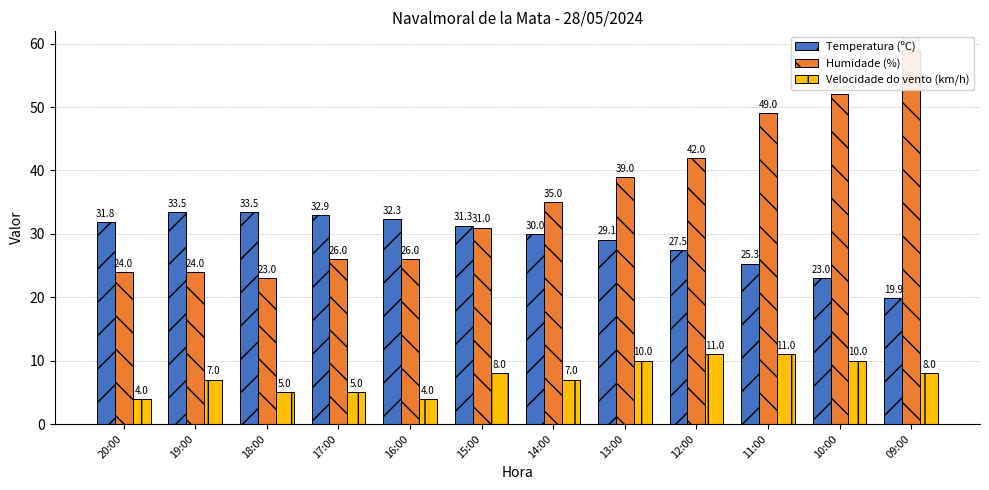

Reading left to right, what are all the values shown in this chart?

Temperatura (ºC): 20:00=31.8	19:00=33.5	18:00=33.5	17:00=32.9	16:00=32.3	15:00=31.3	14:00=30.0	13:00=29.1	12:00=27.5	11:00=25.3	10:00=23.0	09:00=19.9
Humidade (%): 20:00=24.0	19:00=24.0	18:00=23.0	17:00=26.0	16:00=26.0	15:00=31.0	14:00=35.0	13:00=39.0	12:00=42.0	11:00=49.0	10:00=52.0	09:00=59.0
Velocidade do vento (km/h): 20:00=4.0	19:00=7.0	18:00=5.0	17:00=5.0	16:00=4.0	15:00=8.0	14:00=7.0	13:00=10.0	12:00=11.0	11:00=11.0	10:00=10.0	09:00=8.0